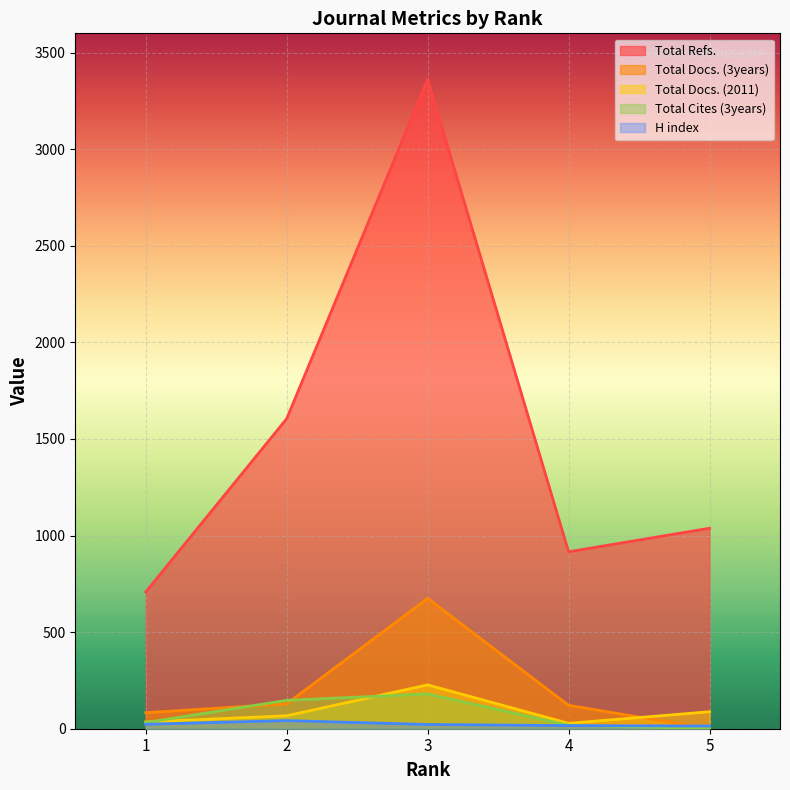

At which label does Total Cites (3years) reach its peak?

3